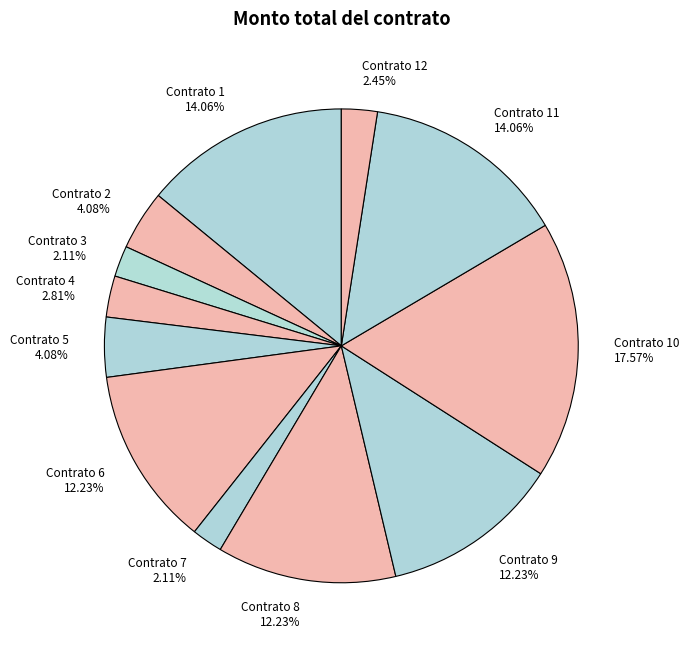

Which has a higher value, Contrato 4 2.81% or Contrato 5 4.08%?

Contrato 5 4.08%